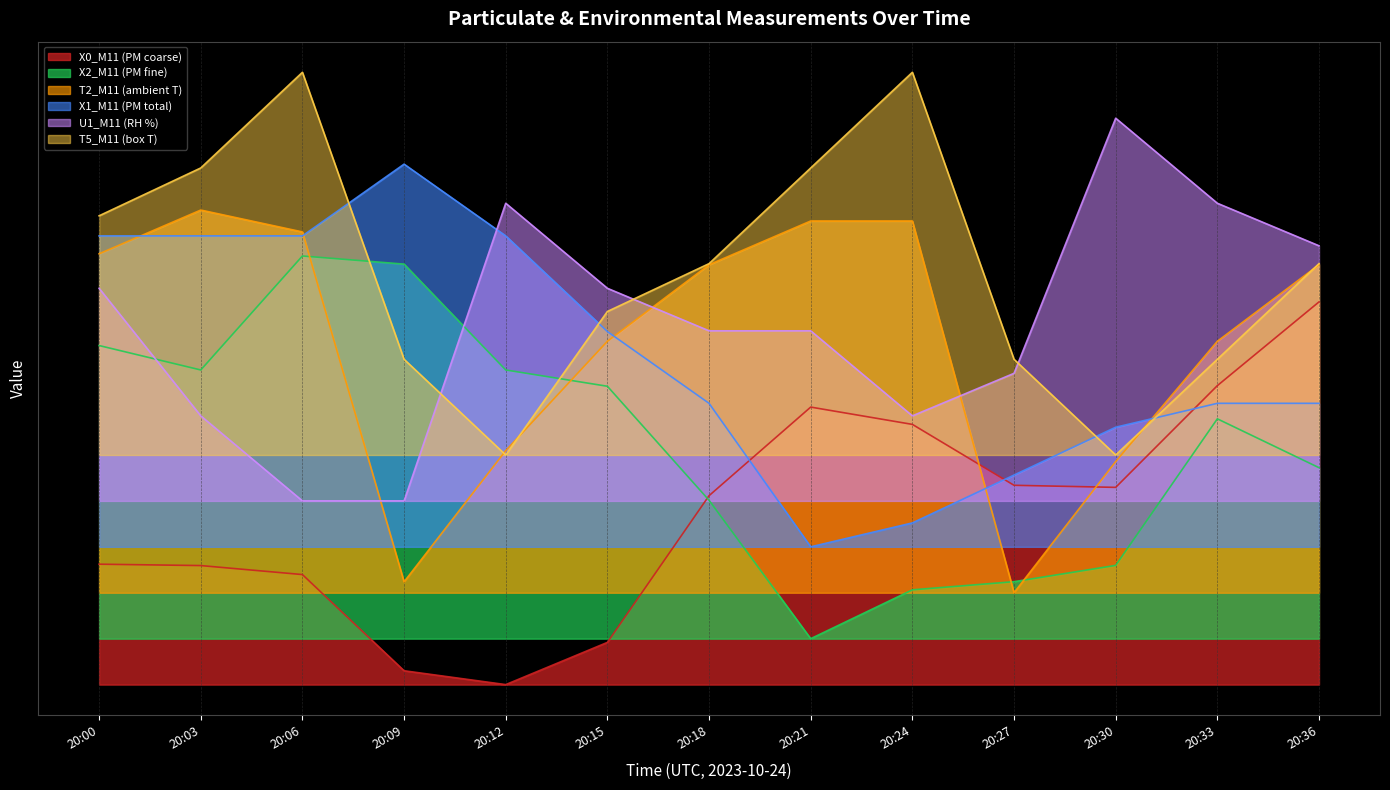

Does the chart display data point markers on the line(s)?

No